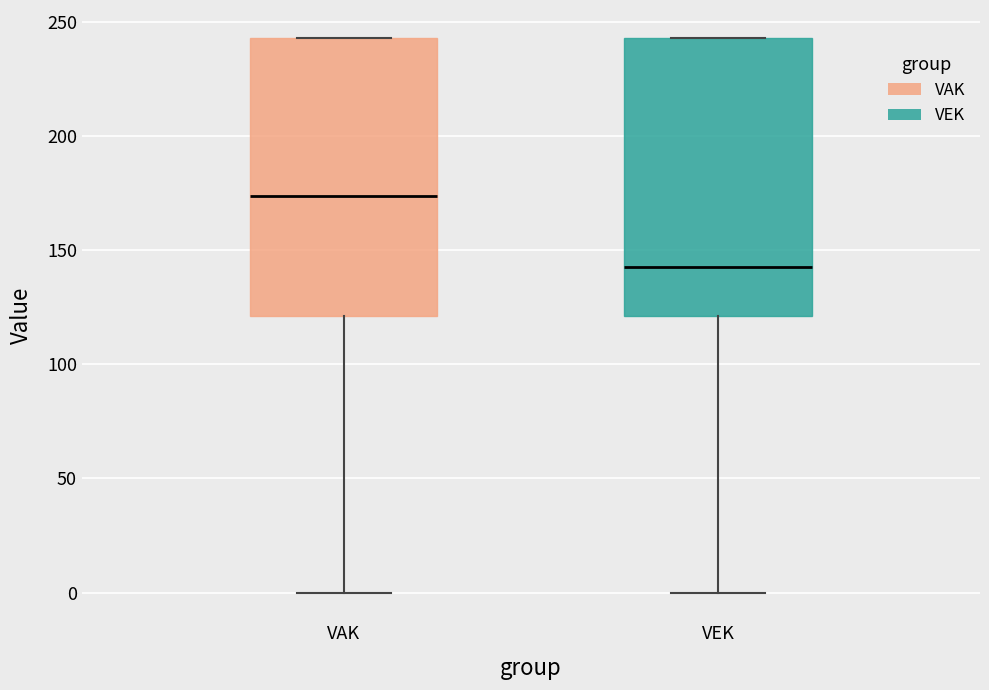

Reading left to right, read every box against the y-axis: the position of its median line, the range the box covers, and the ends of its whiskers. The values are not printed on the chart, so give them approximately, as read against the axis.

VAK: median 175, box 120 to 245, whiskers 0 to 245
VEK: median 145, box 120 to 245, whiskers 0 to 245